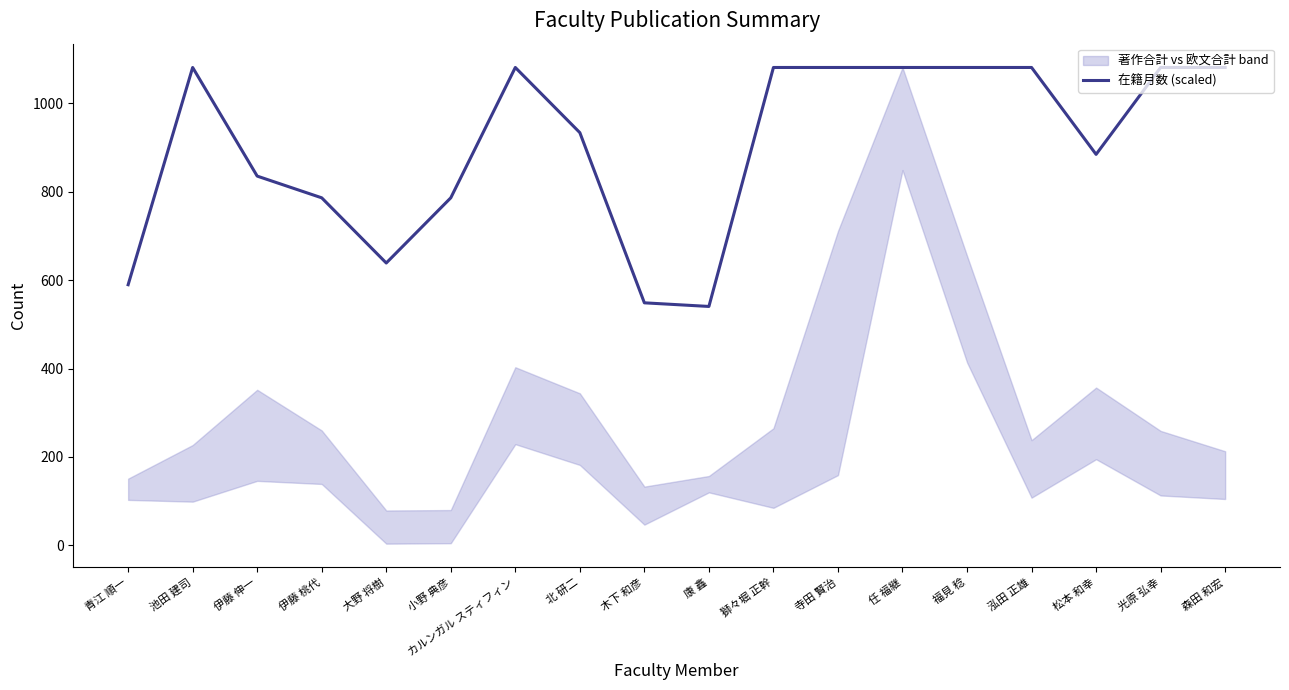

Which label corresponds to the largest value in the chart?

池田 建司